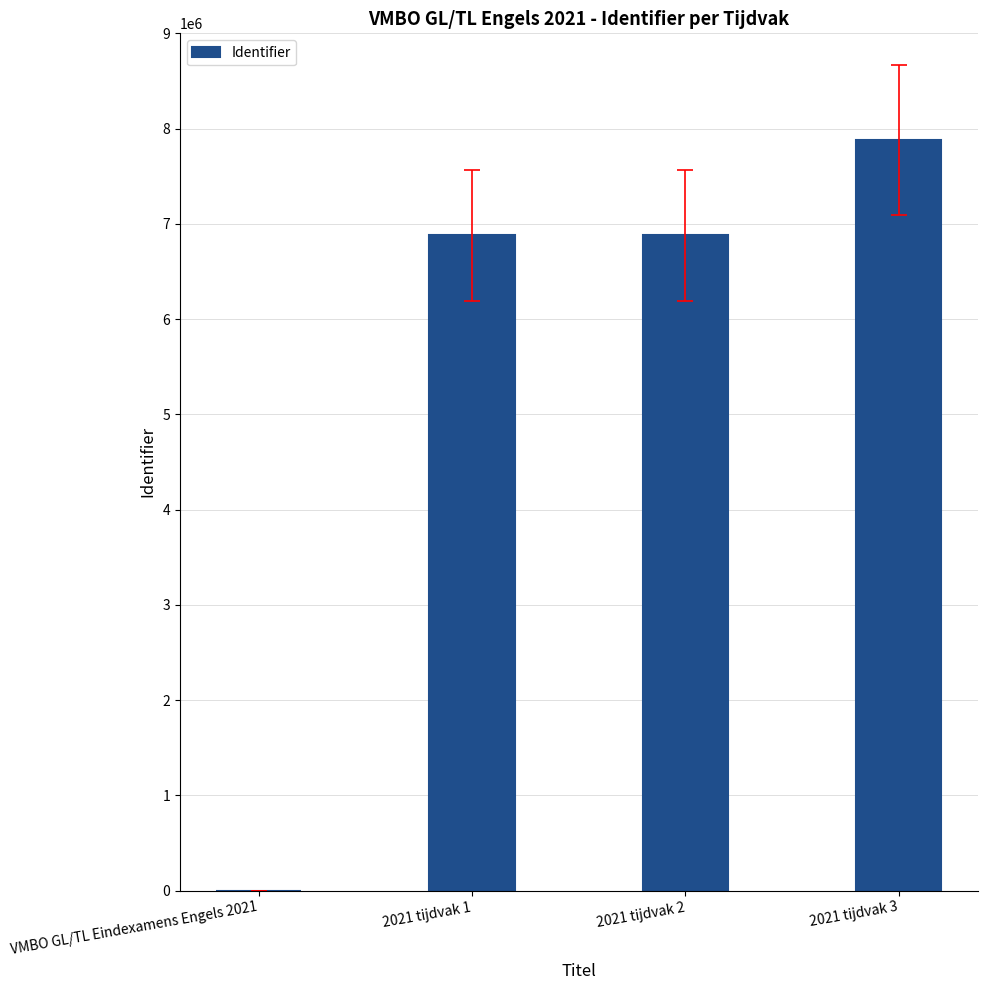

What is the difference between the values at 2021 tijdvak 1 and 2021 tijdvak 3?

1000905